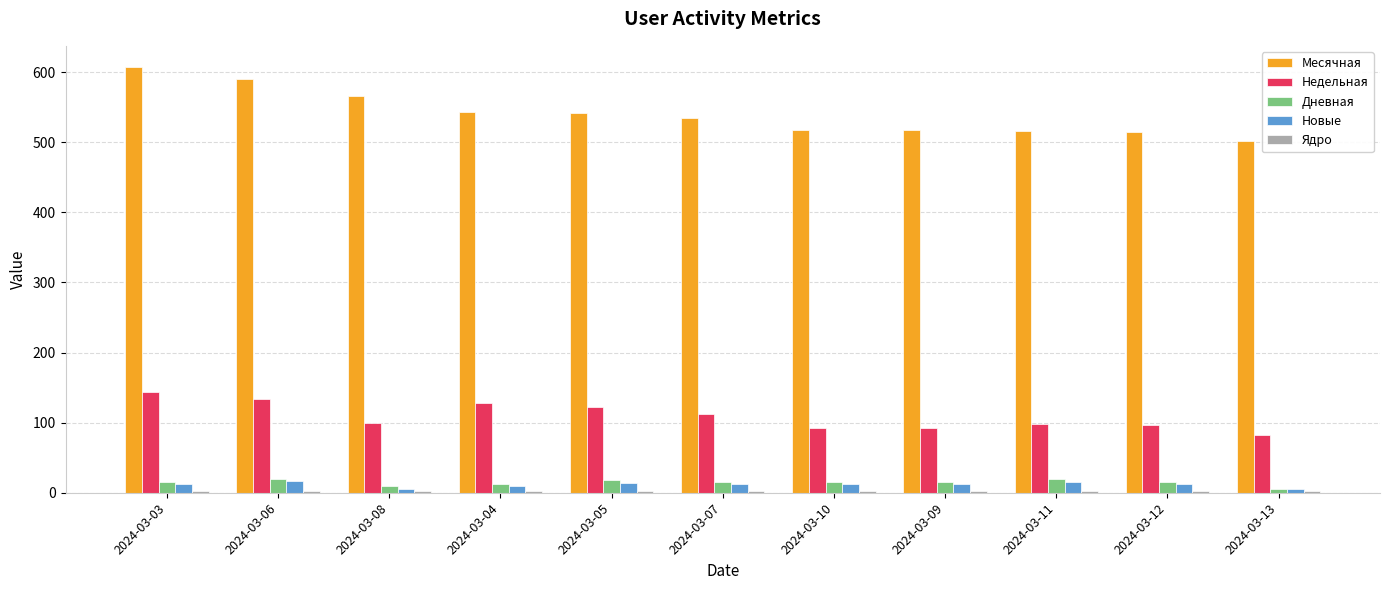

Which category has the highest value in the Месячная series?

2024-03-03